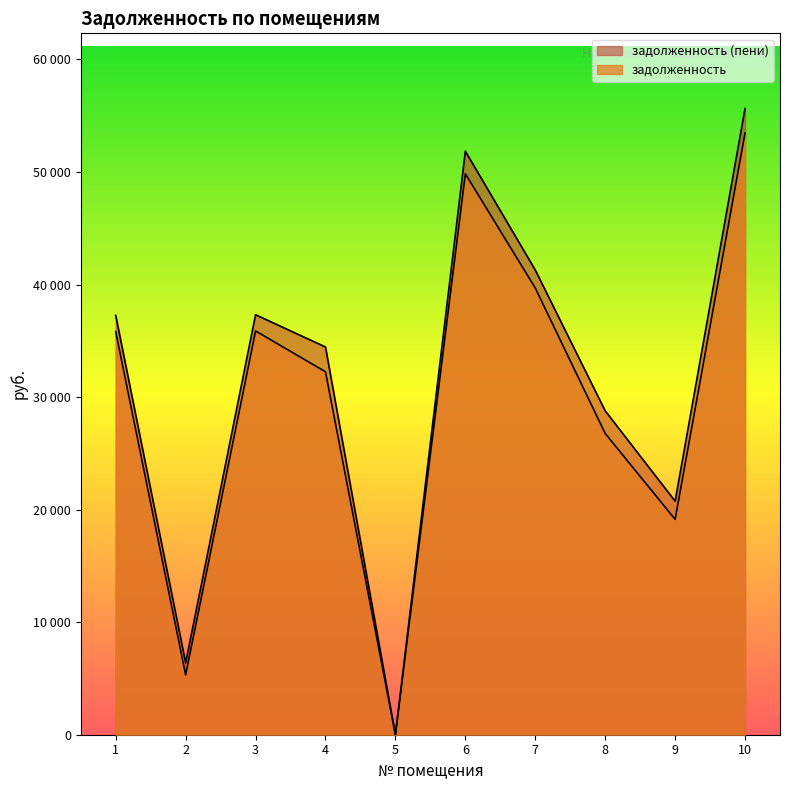

List the series in order of their peak value, lowest first.

задолженность, задолженность (пени)